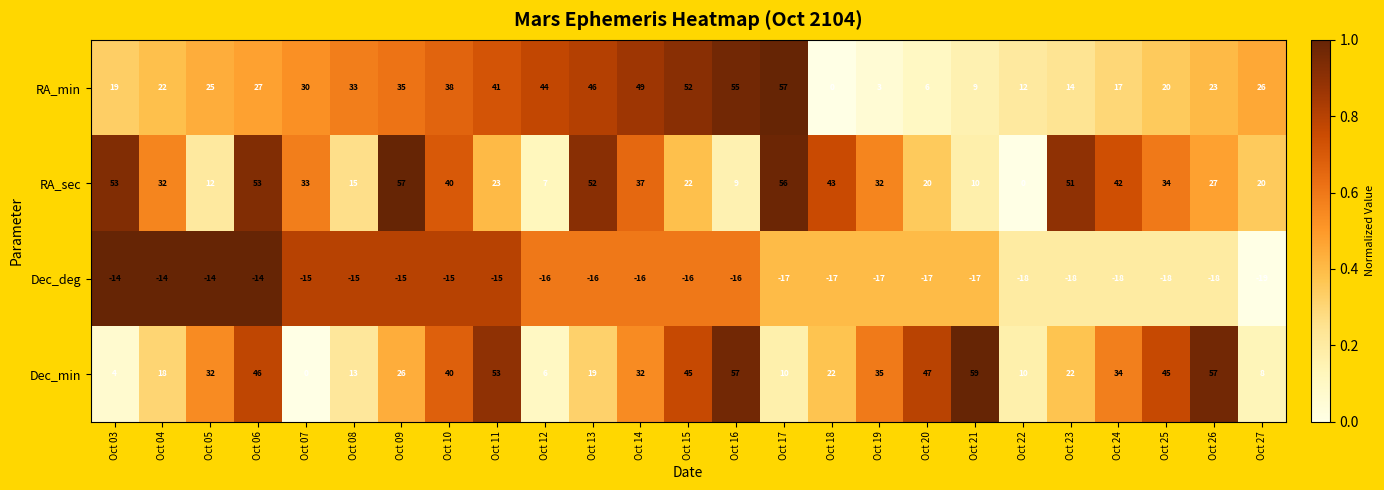

Is it true that RA_min equals 52 at Oct 15?

True